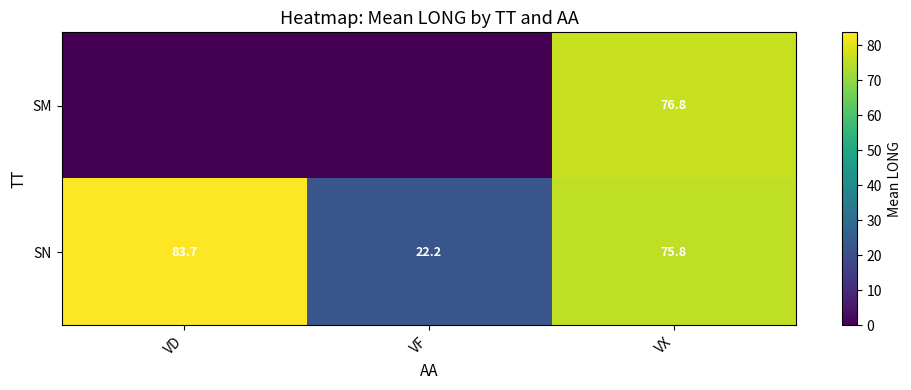

The SM series shows 126.3 at VX. True or false?

False